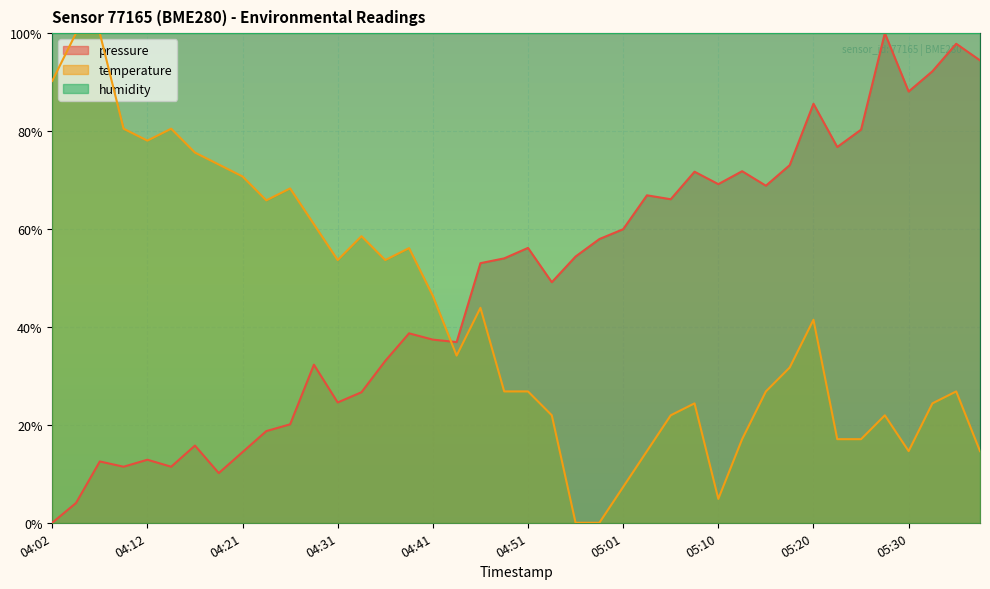

What is the difference between the second highest and minimum values in the pressure series?

1.0